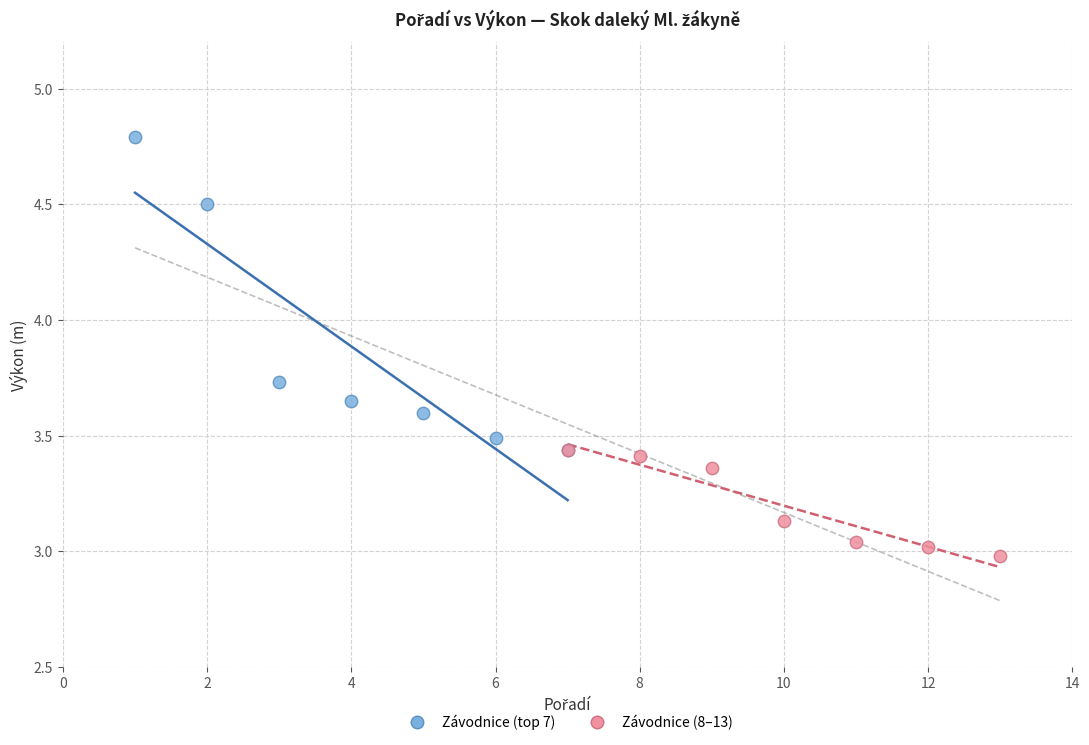

What are all the series names shown in the legend?

Závodnice (top 7), Závodnice (8–13)